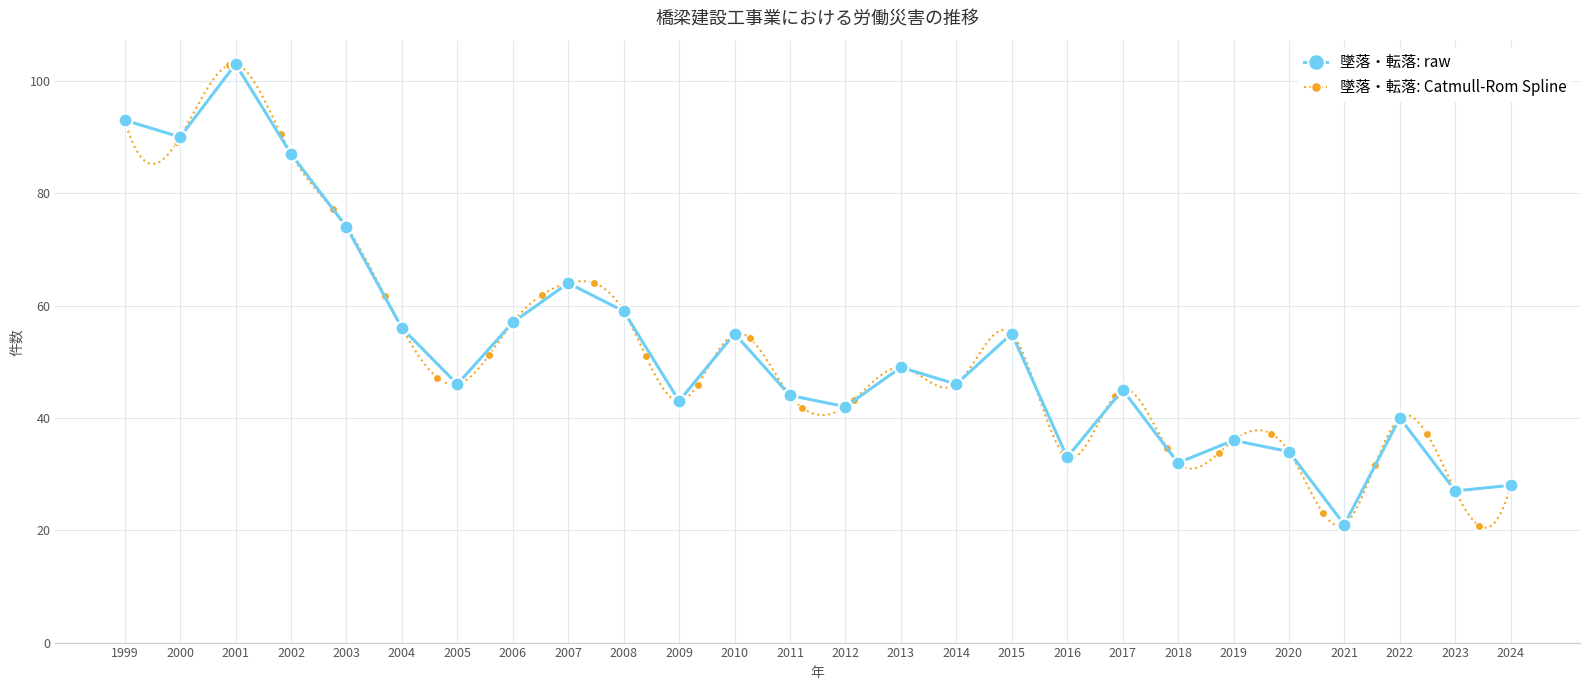

What is the value of the 墜落・転落: raw point at the 11th from the left?

43